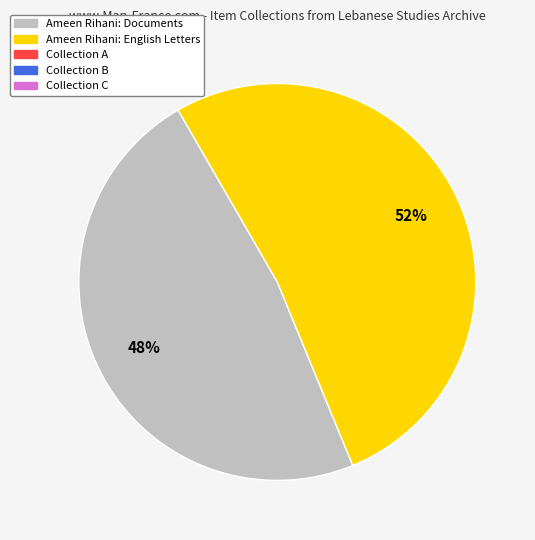

Is there a majority slice in this chart?

Yes